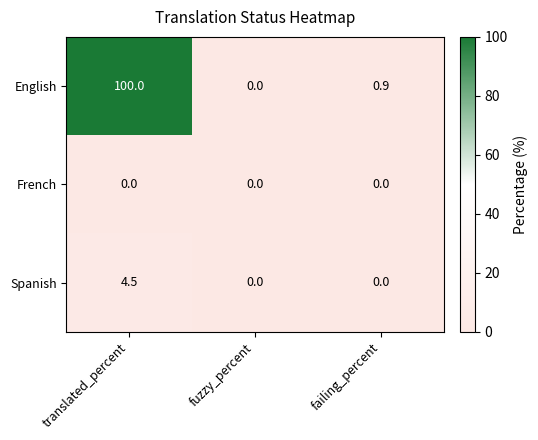

Rank the series by their maximum value, from highest to lowest.

English, Spanish, French